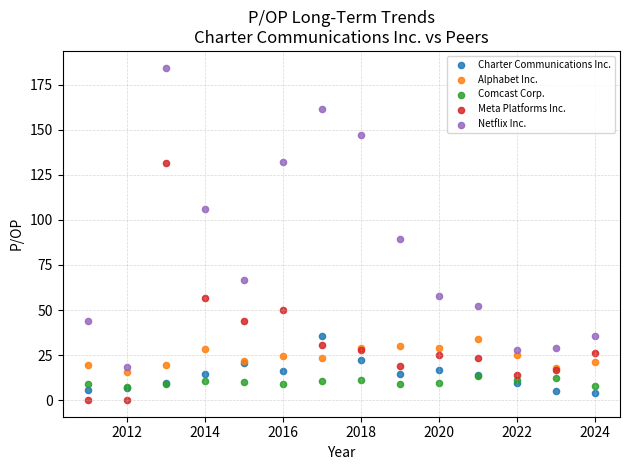

In the Netflix Inc. series, what Y value is closest to 101?

105.9